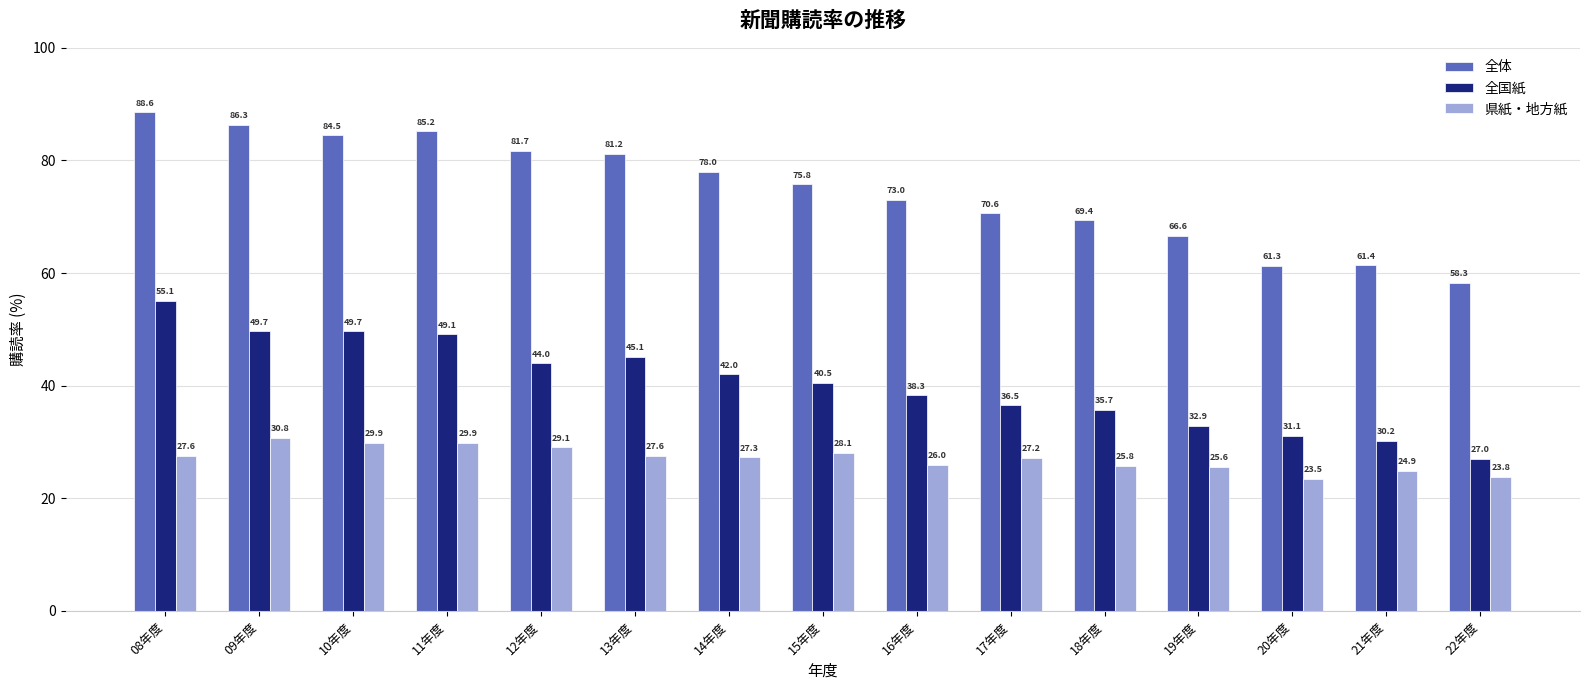

What is the label of the 8th bar from the left?

15年度